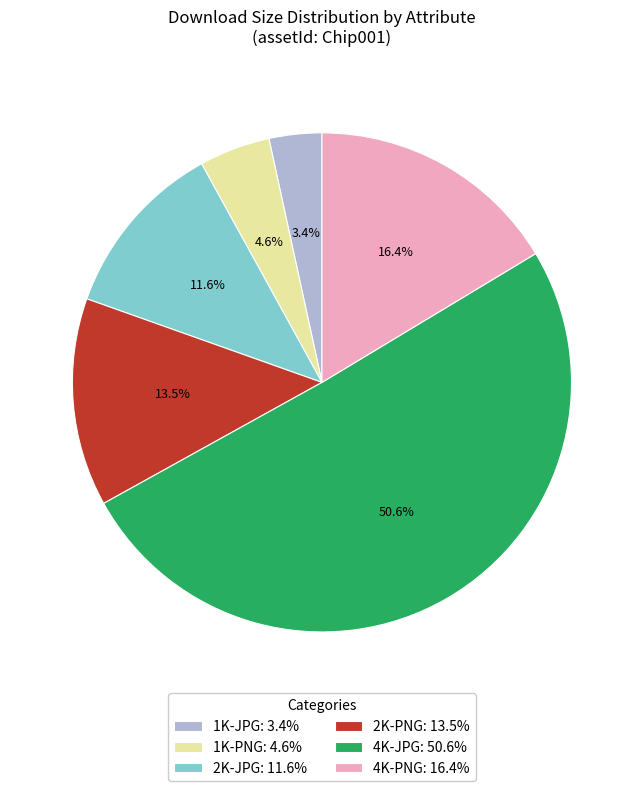

Between 1K-JPG and 2K-PNG, which is larger?

2K-PNG